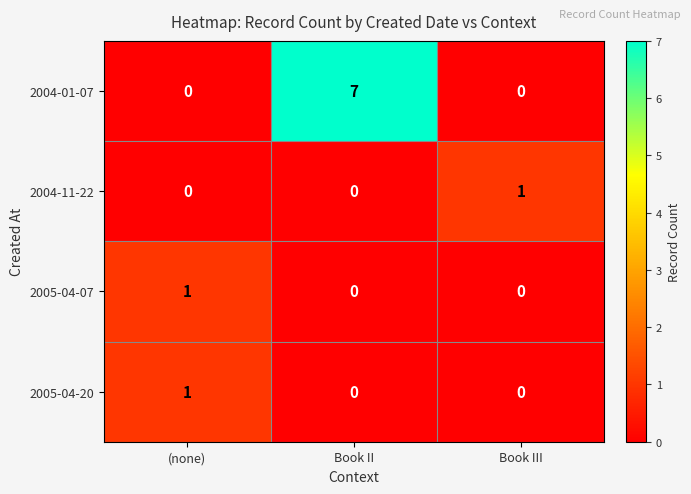

Reading right to left, list all the values displayed in this chart.

2004-01-07: Book III=0	Book II=7	(none)=0
2004-11-22: Book III=1	Book II=0	(none)=0
2005-04-07: Book III=0	Book II=0	(none)=1
2005-04-20: Book III=0	Book II=0	(none)=1